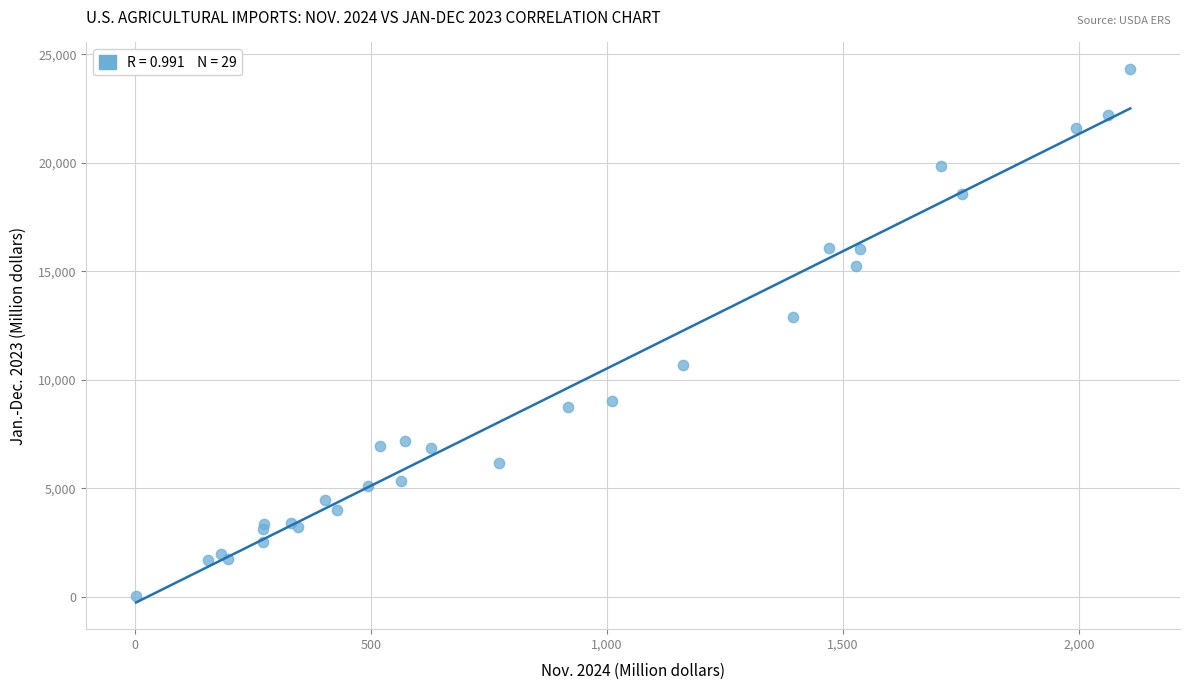

What Y value in the scatter plot is closest to 12176?

12885.4